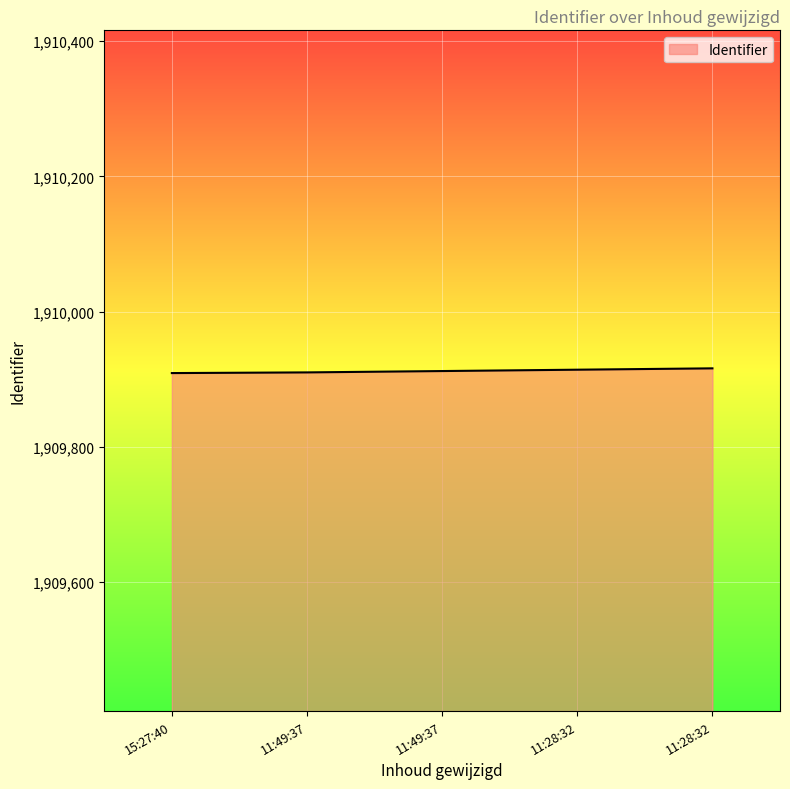

Is this an area chart (filled region under the line)?

Yes